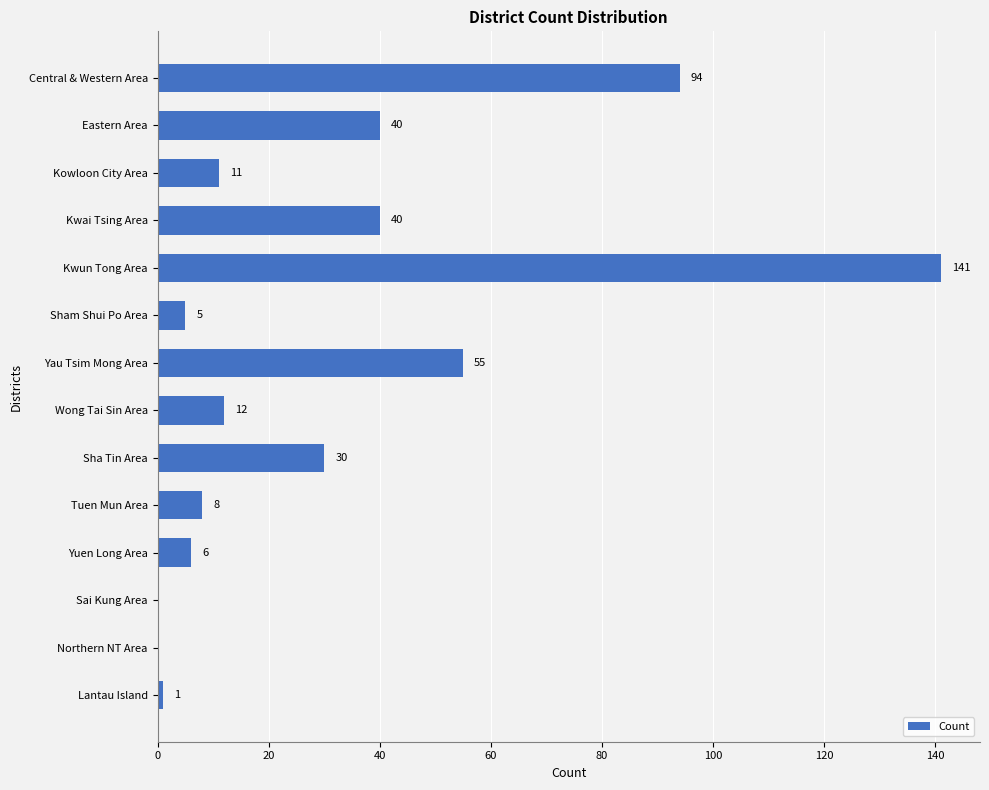

At which label is the value closest to 70?

Yau Tsim Mong Area